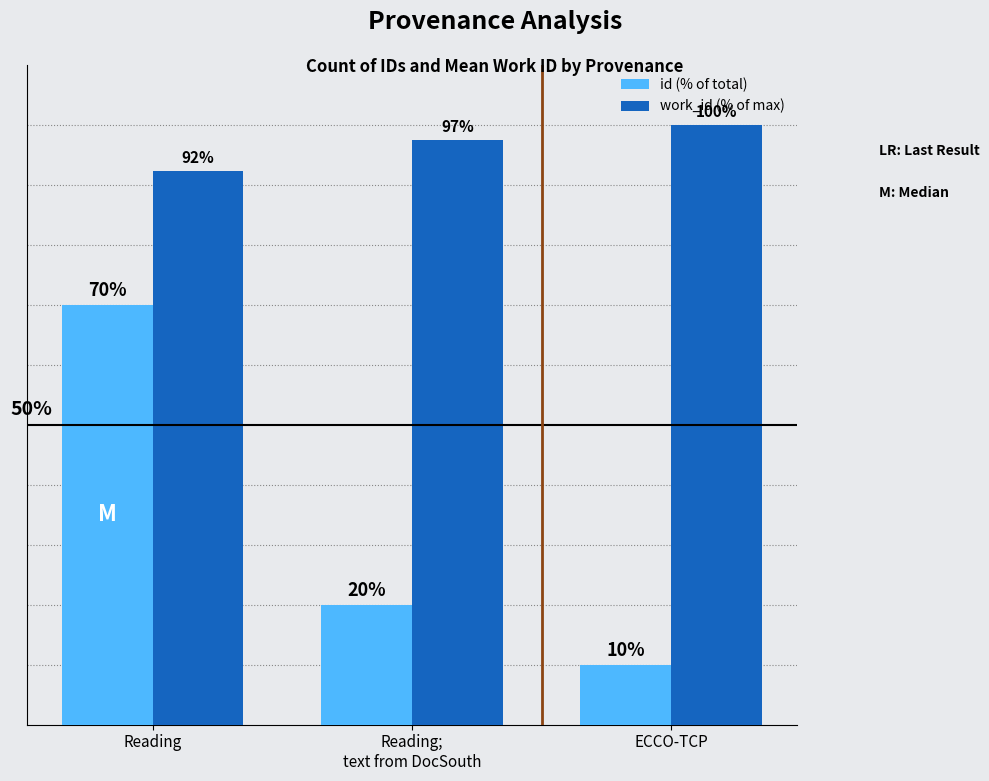

Where does the id (% of total) series first go above 20?

Reading